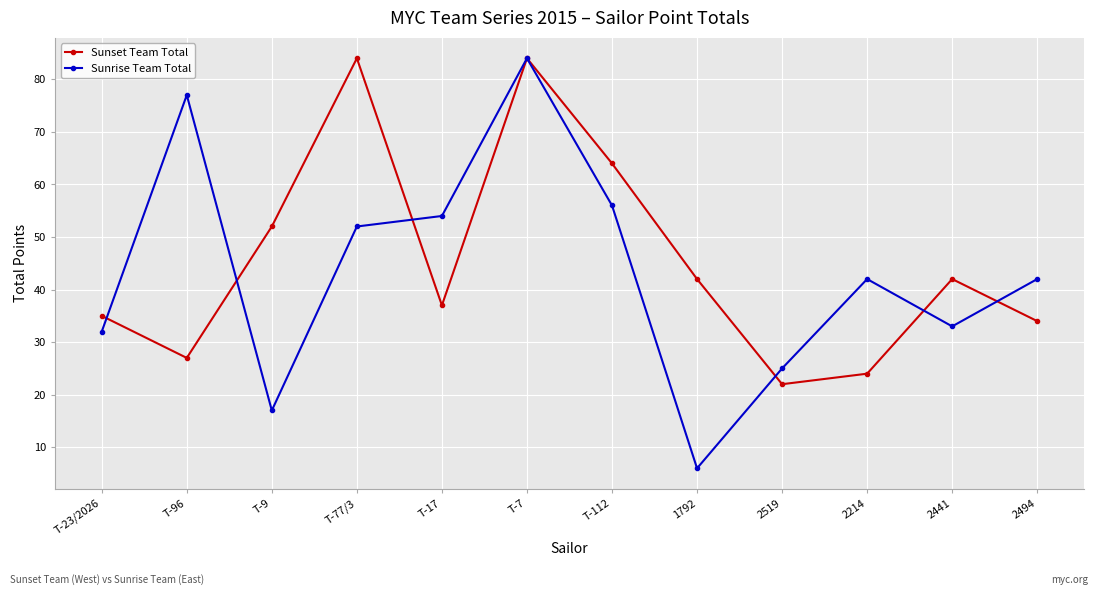

What position from the right is 2519?

4